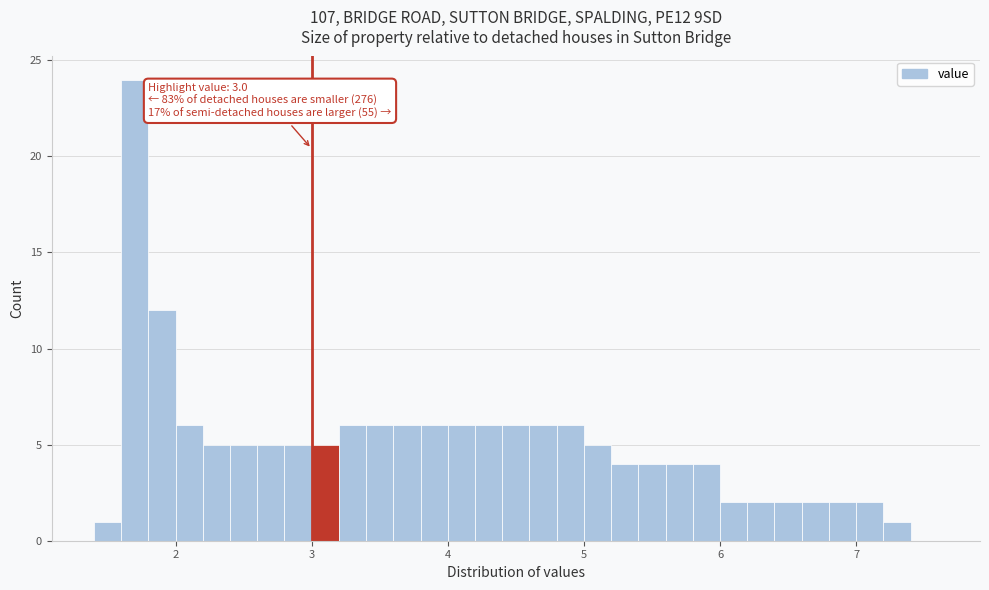

Around what value on the x-axis is the tallest bar? Give the approximate position of its centre, as read against the axis.

1.7